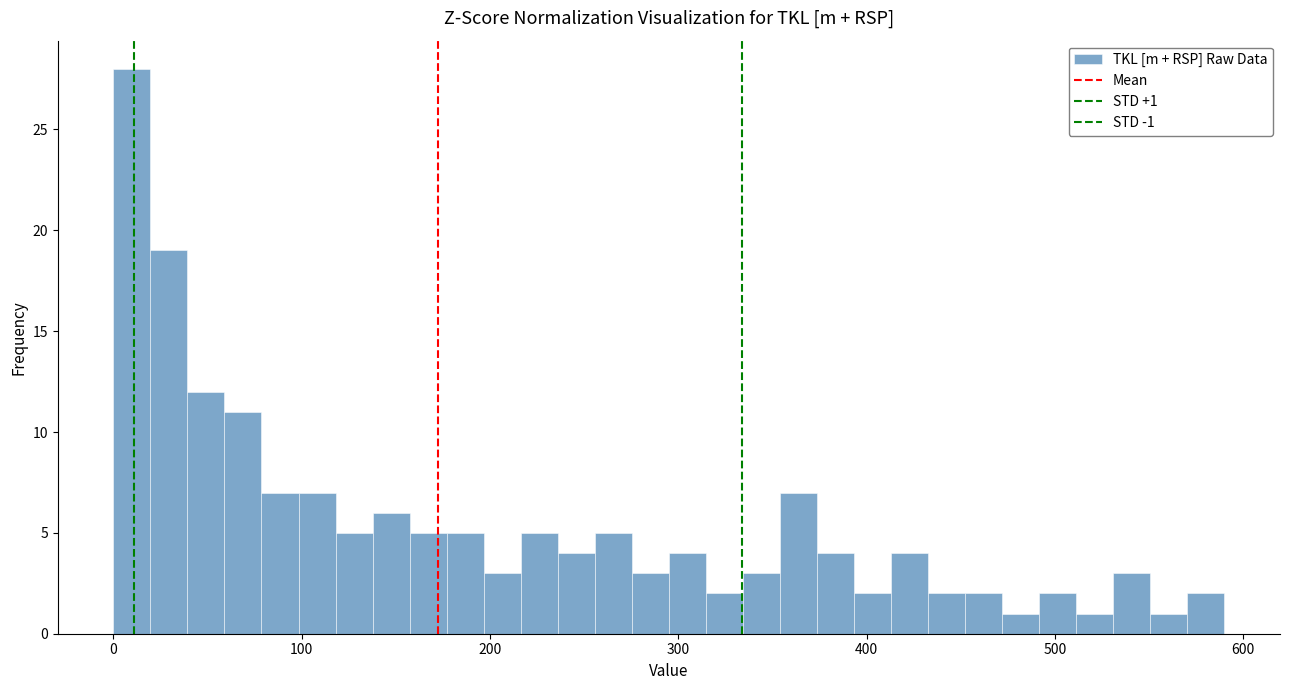

Around what value on the x-axis is the tallest bar? Give the approximate position of its centre, as read against the axis.

10